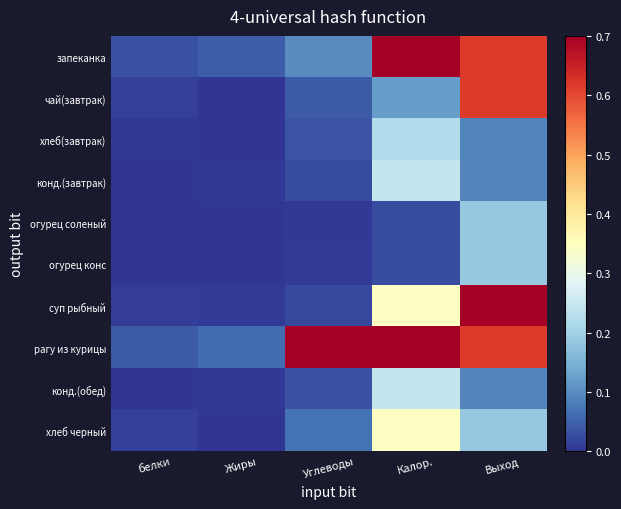

Which series has the largest total across all categories?

рагу из курицы